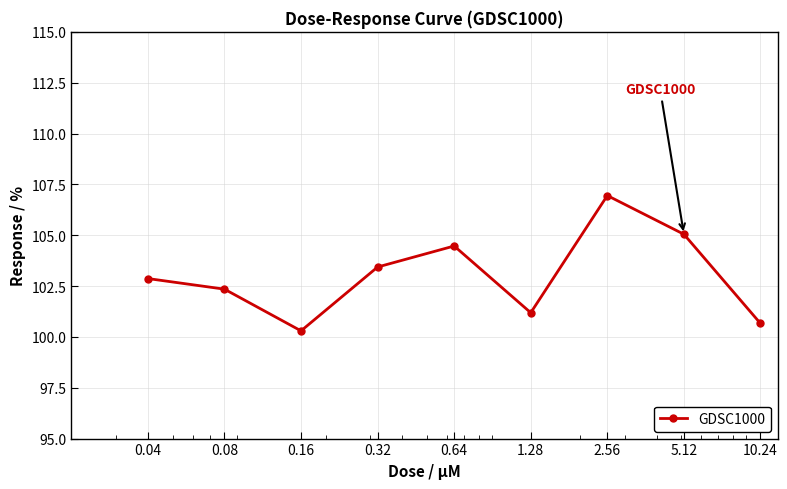

What is the smallest value displayed?

100.3